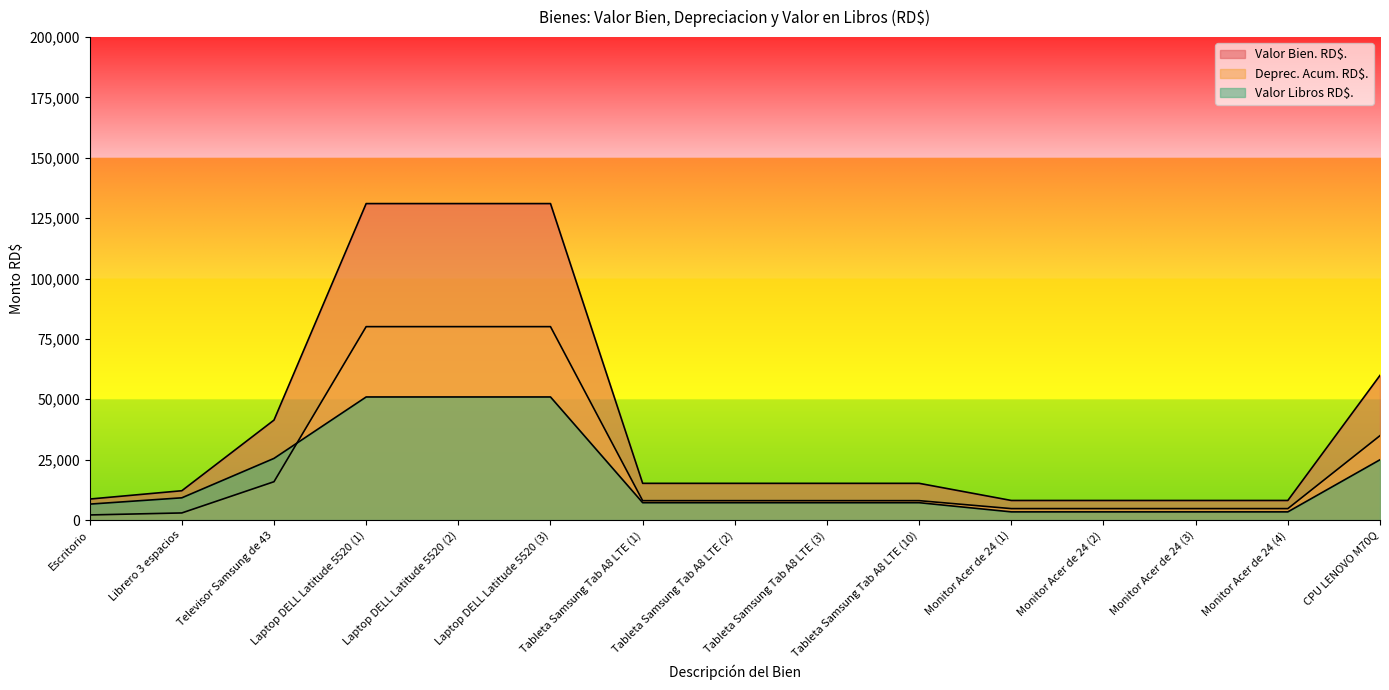

How many categories are shown in the chart?

15